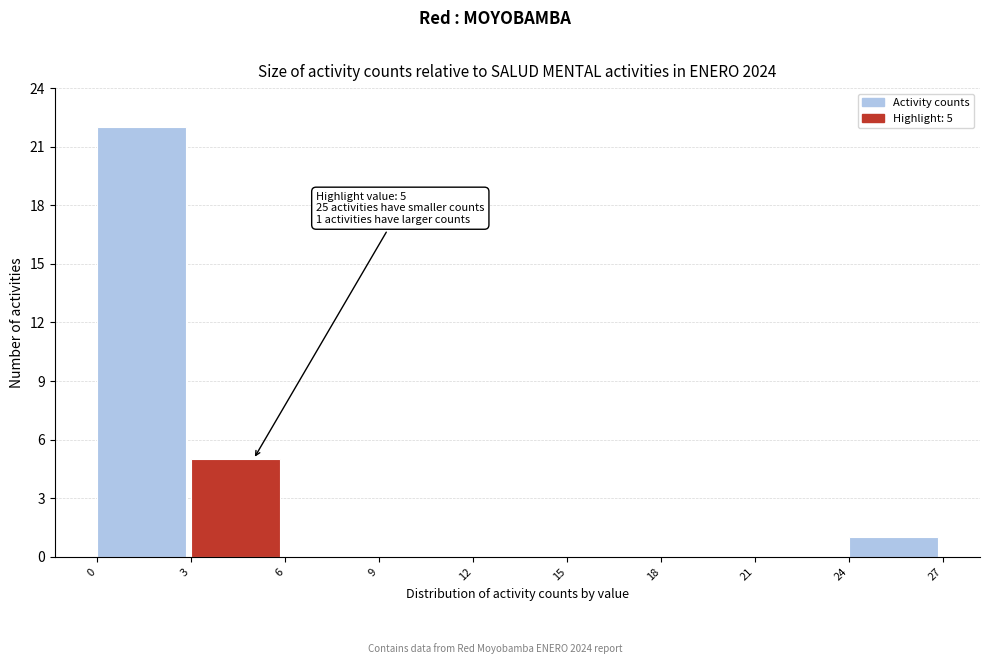

Over which range of the x-axis is the bar tallest?

0 to 3